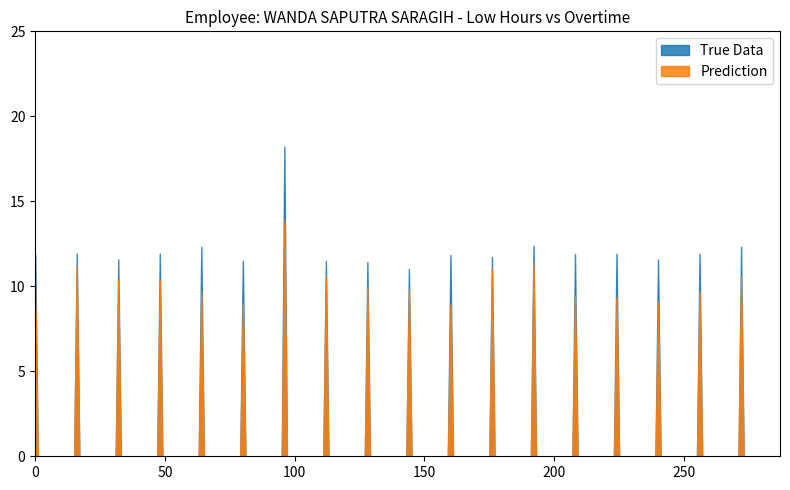

What is the greatest value displayed?

18.2